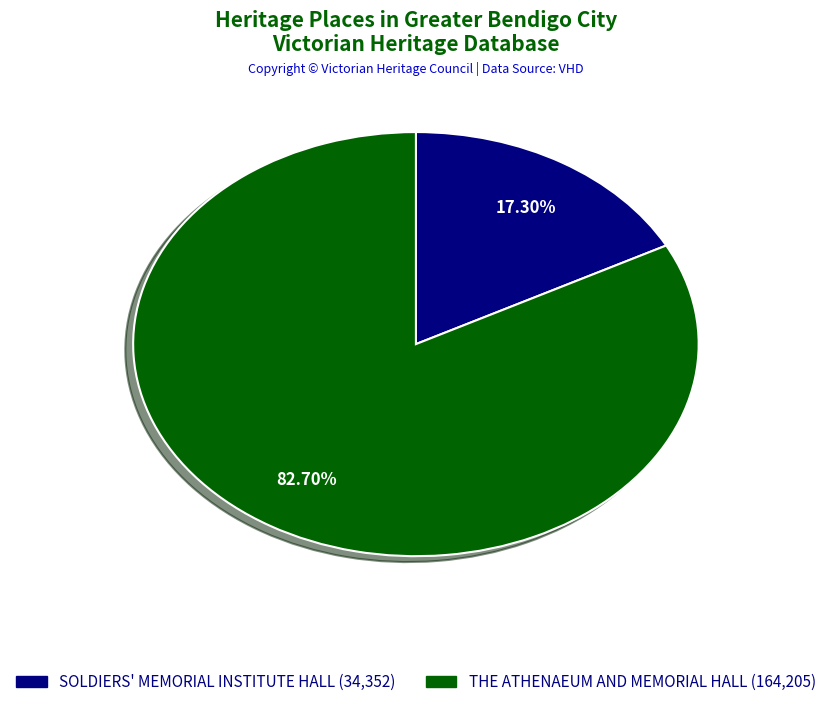

Which slice is the smallest?

SOLDIERS' MEMORIAL INSTITUTE HALL